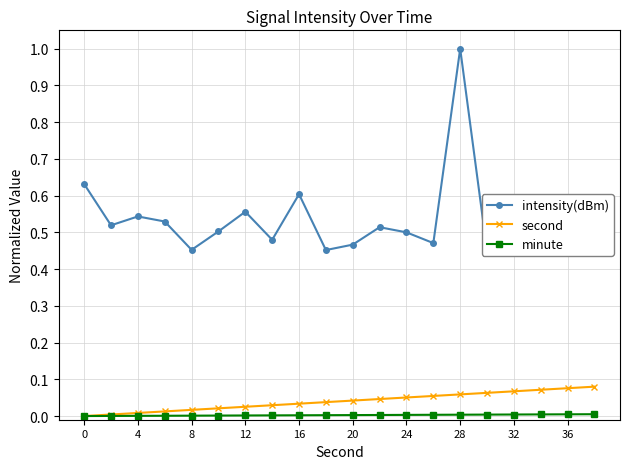

True or false: intensity(dBm) has more than 1 interior local peaks.

True